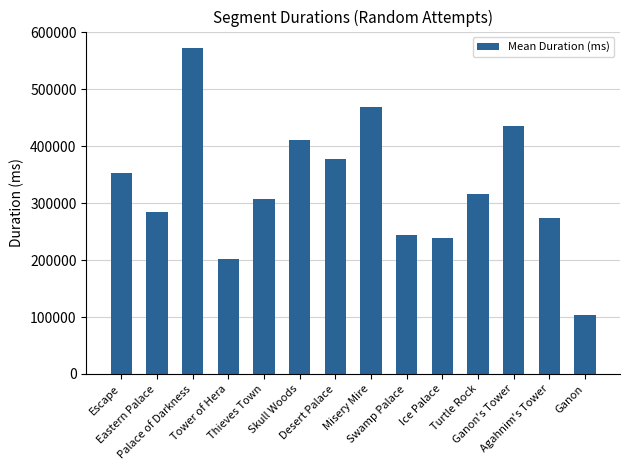

The value at Desert Palace is 576762. True or false?

False